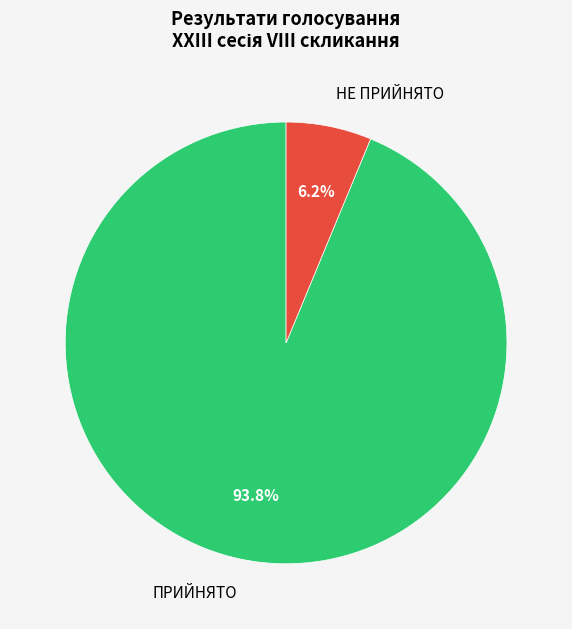

Which slice is the smallest?

НЕ ПРИЙНЯТО